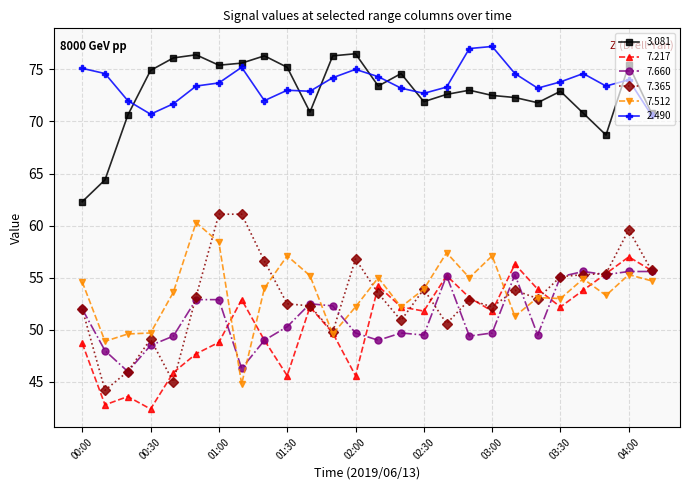

At how many categories does at least one series exceed 43?

26